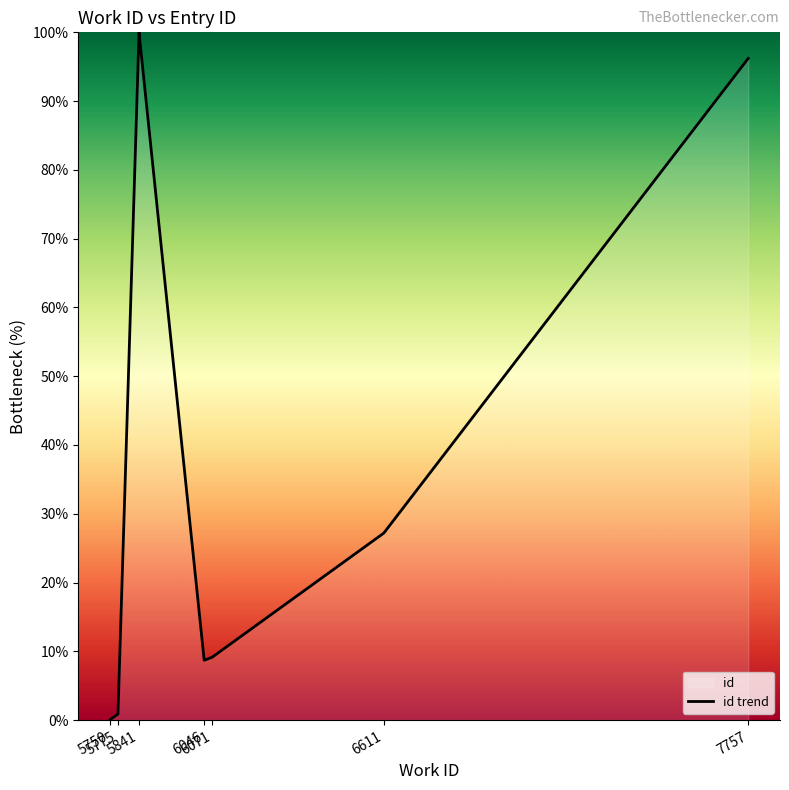

True or false: the data shows -64.6 at 5750.

False